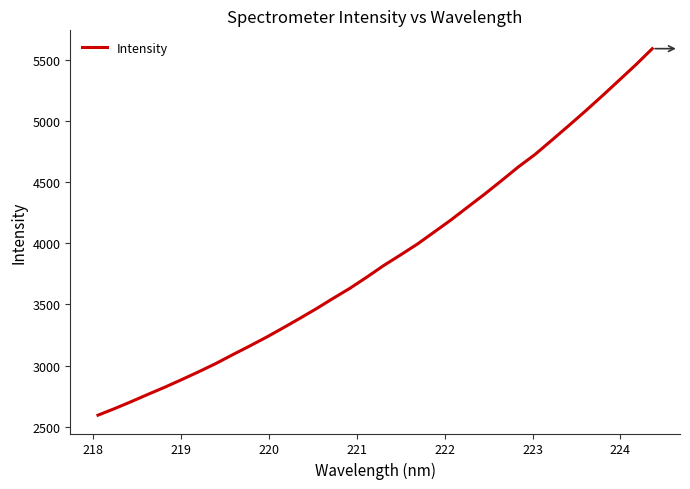

What is the difference between the maximum and minimum values?

3000.9